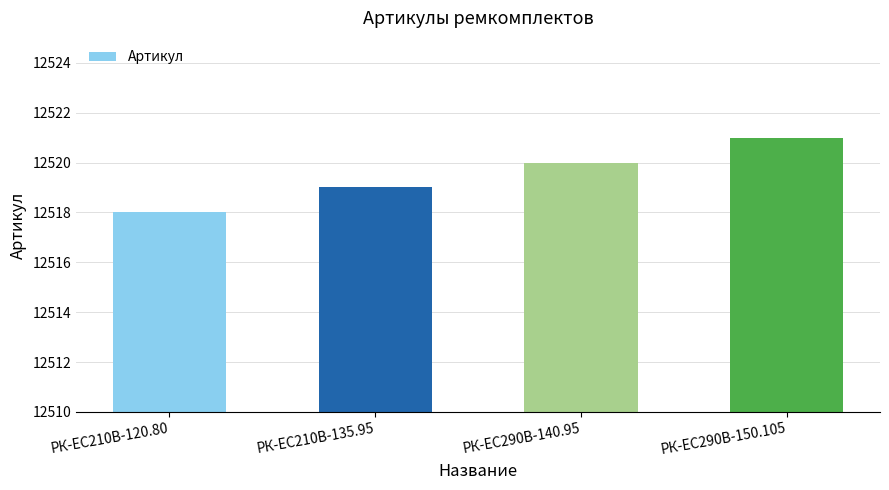

True or false: the data shows 18297 at РК-EC210В-135.95.

False